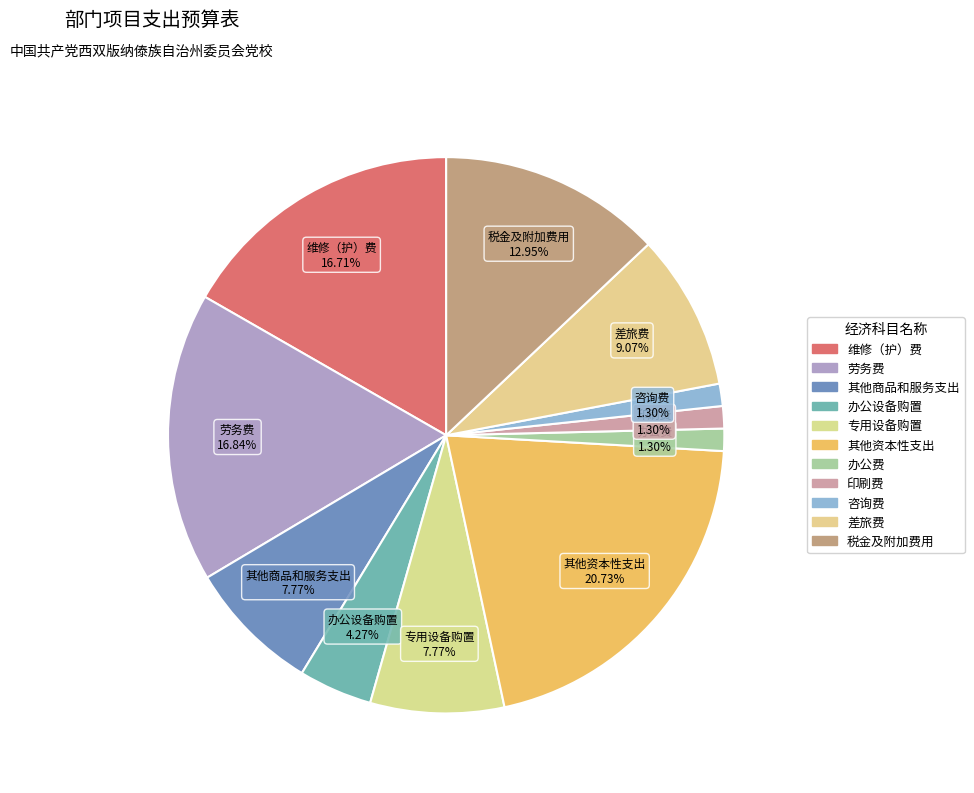

How many slices are in this pie chart?

11